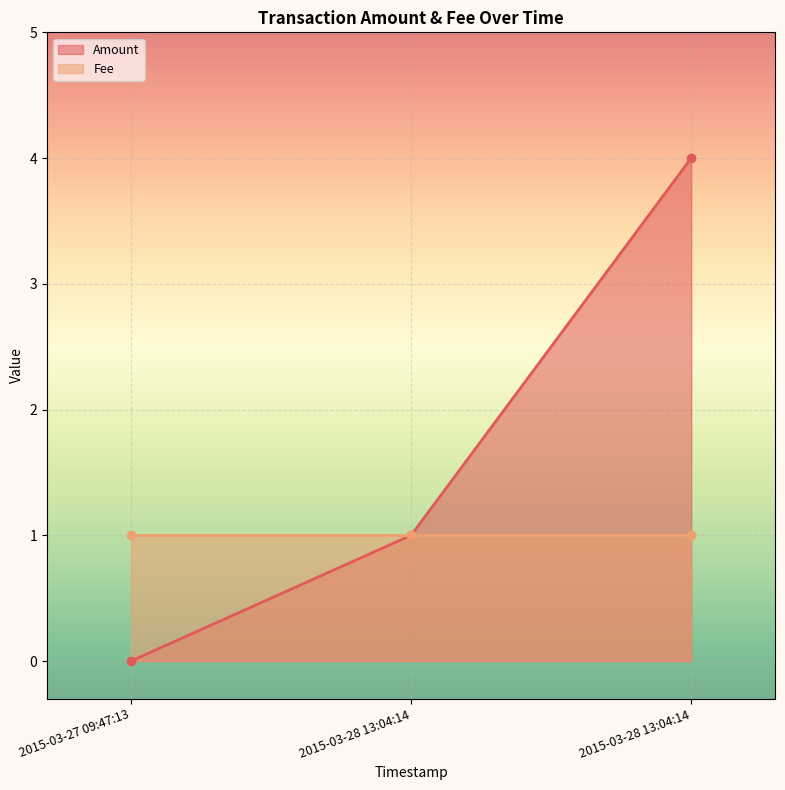

Rank the categories by value from lowest to highest.

2015-03-27 09:47:13, 2015-03-28 13:04:14, 2015-03-28 13:04:14